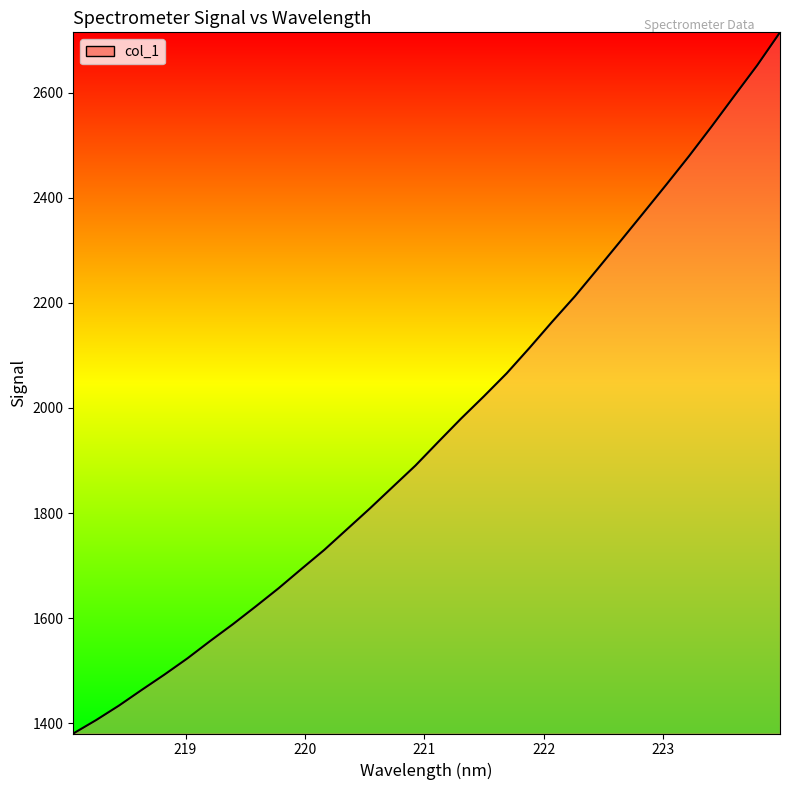

What is the difference between the maximum and minimum values?

1333.6